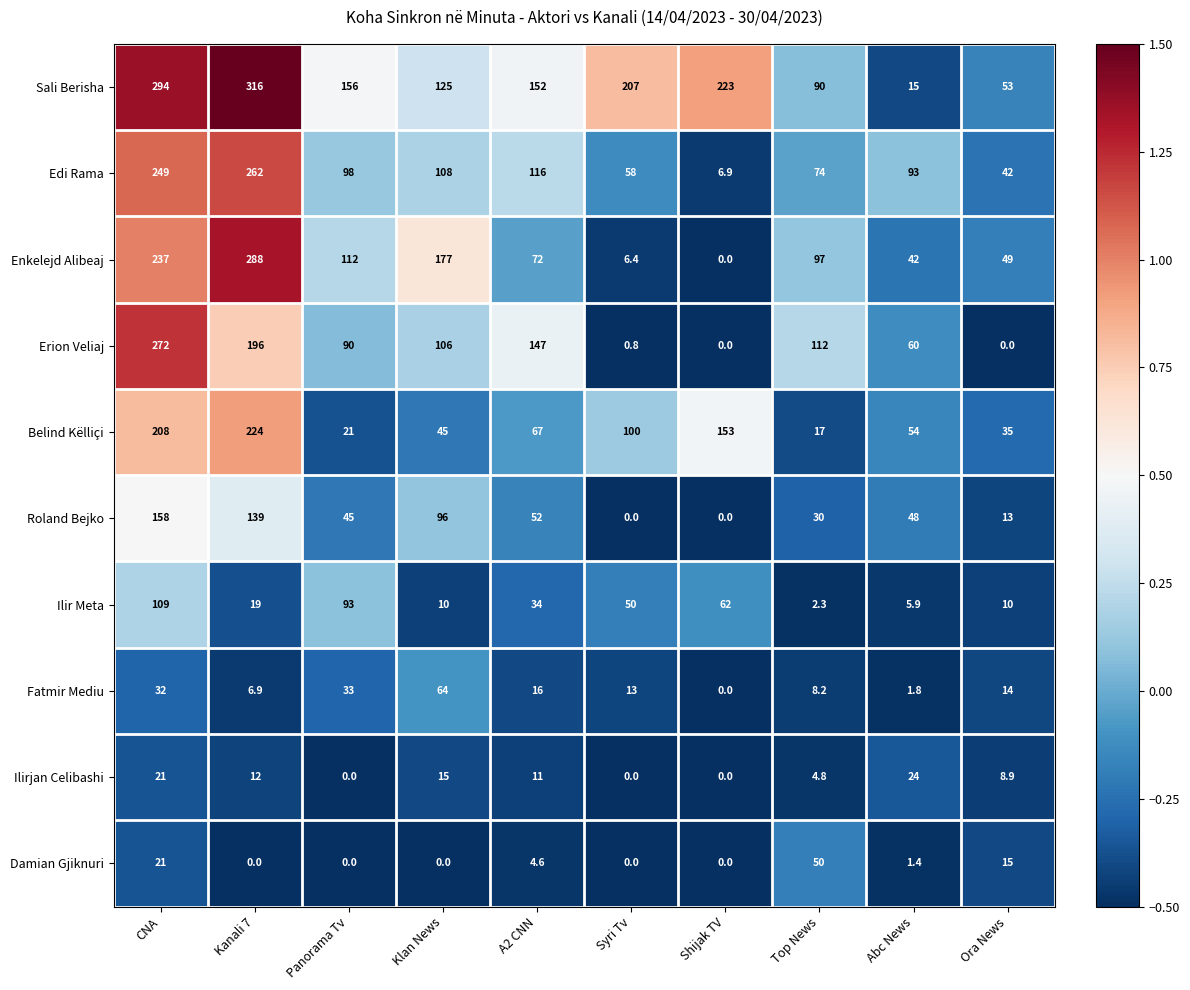

What is the total value across all series at Syri Tv?

435.2